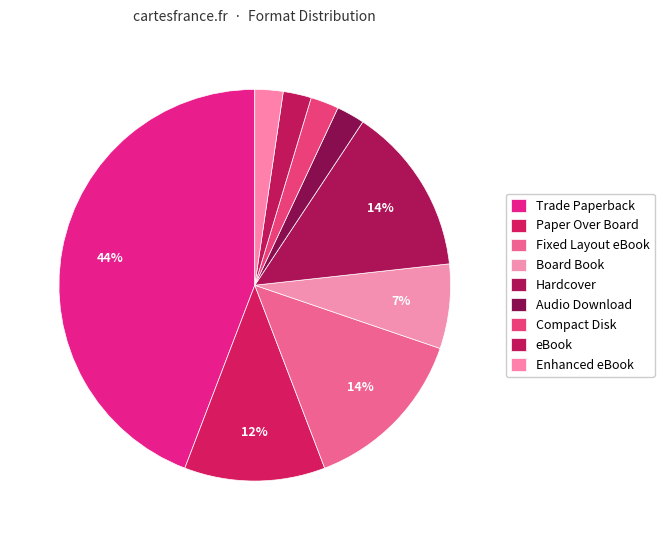

How many segments does this pie chart have?

9